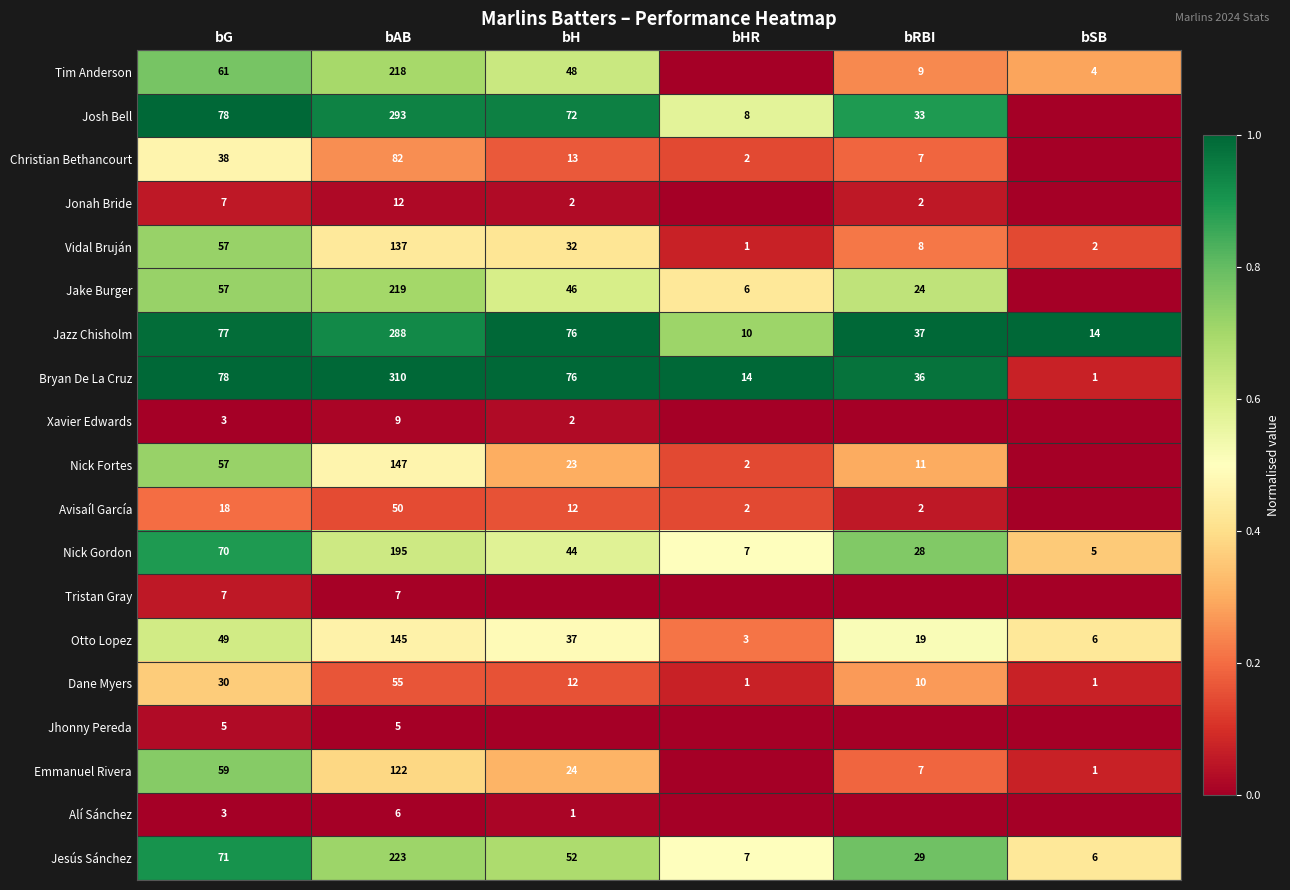

The Avisaíl García series shows 0.2 at bAB. True or false?

False